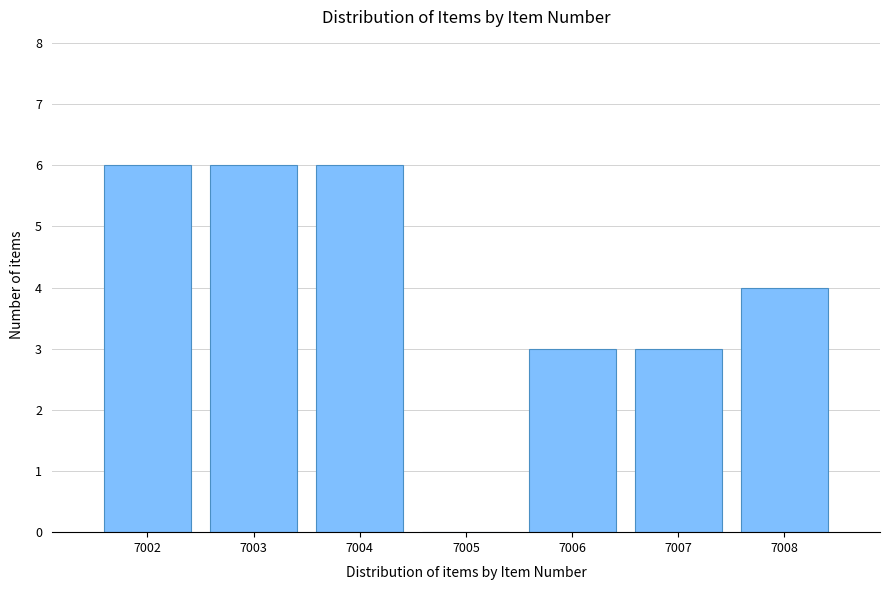

Reading left to right, extract all data points from this chart.

7002=6	7003=6	7004=6	7005=0	7006=3	7007=3	7008=4